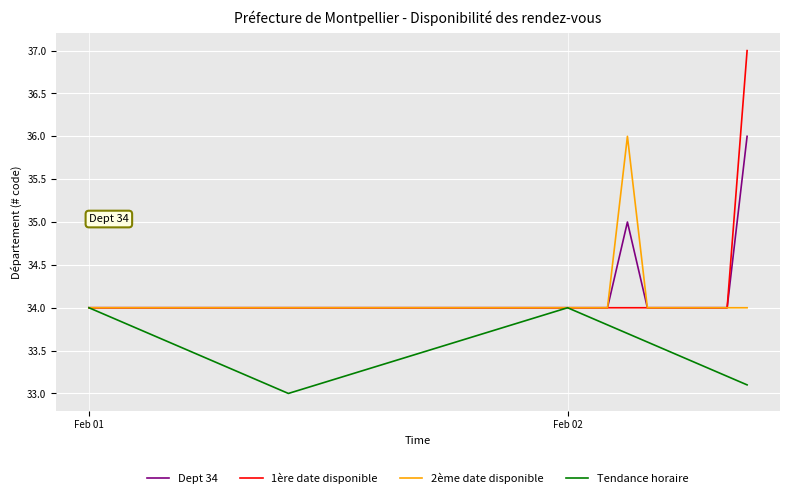

Reading left to right, list all the values displayed in this chart.

Dept 34: 34.0	34.0	34.0	34.0	34.0	34.0	34.0	34.0	34.0	34.0	34.0	34.0	34.0	35.0	34.0	34.0	34.0	34.0	34.0	36.0
1ère date disponible: 34.0	34.0	34.0	34.0	34.0	34.0	34.0	34.0	34.0	34.0	34.0	34.0	34.0	34.0	34.0	34.0	34.0	34.0	34.0	37.0
2ème date disponible: 34.0	34.0	34.0	34.0	34.0	34.0	34.0	34.0	34.0	34.0	34.0	34.0	34.0	36.0	34.0	34.0	34.0	34.0	34.0	34.0
Tendance horaire: 34.0	33.9	33.8	33.7	33.6	33.5	33.4	33.3	33.2	33.0	34.0	33.9	33.8	33.7	33.6	33.5	33.4	33.3	33.2	33.1